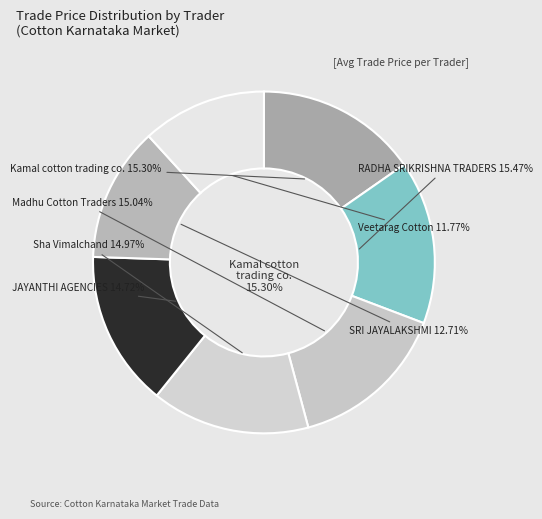

To the nearest percent, what portion does RADHA SRIKRISHNA TRADERS represent?

15%